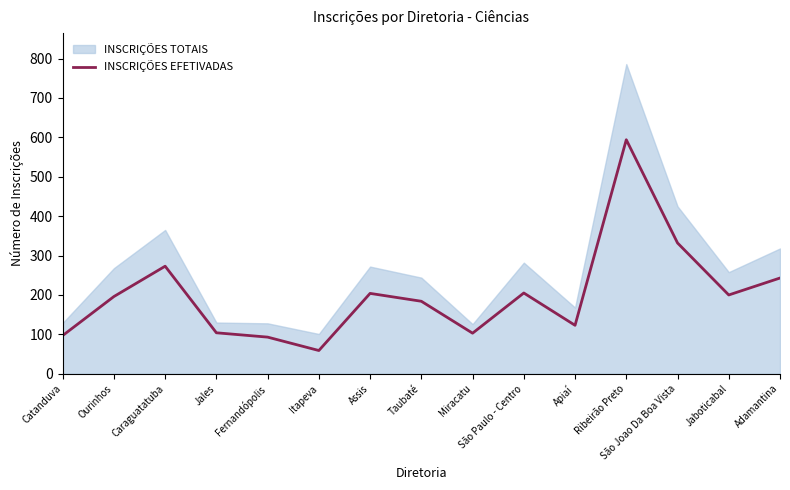

Where does the data first go above 196?

Caraguatatuba